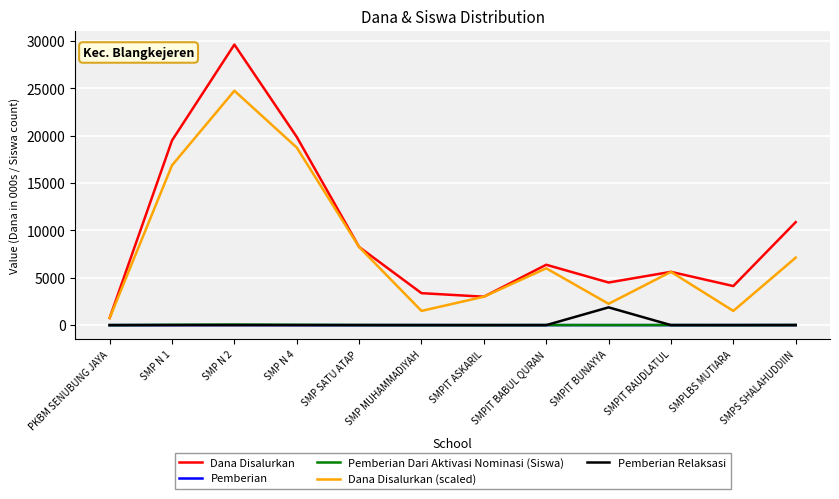

What value does the Dana Disalurkan (scaled) series have at SMPIT RAUDLATUL?

5625